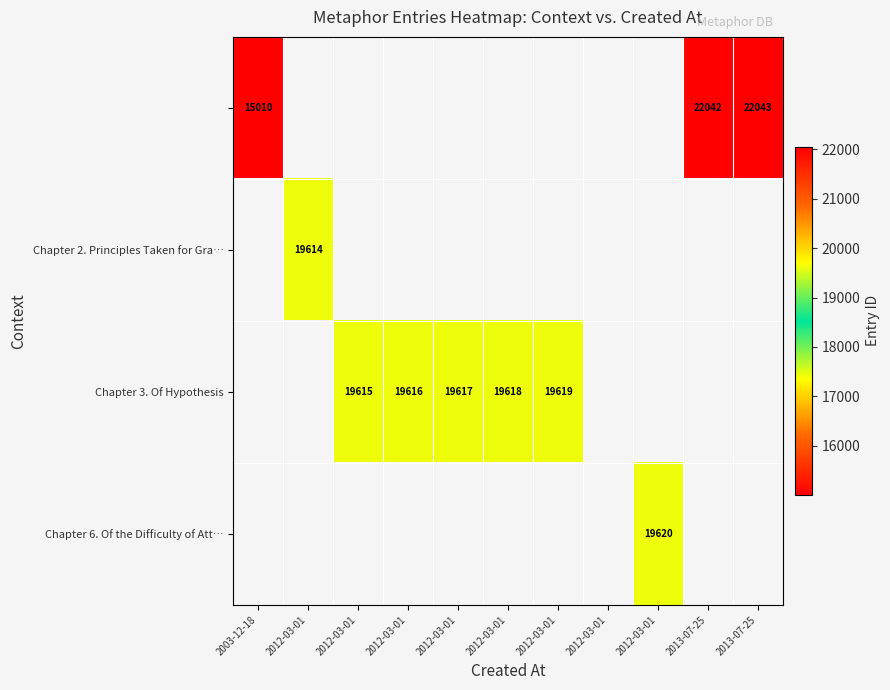

At which category does the chart reach its peak across all series?

2013-07-25